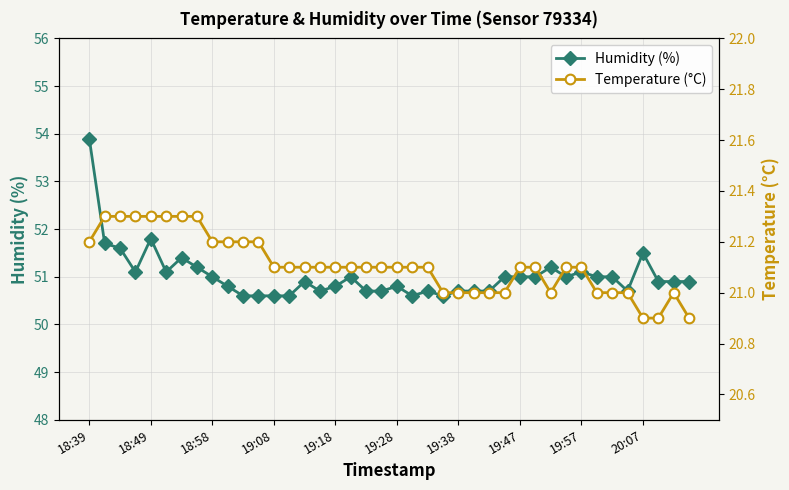

True or false: Temperature (°C) and Humidity (%) intersect in this chart.

False